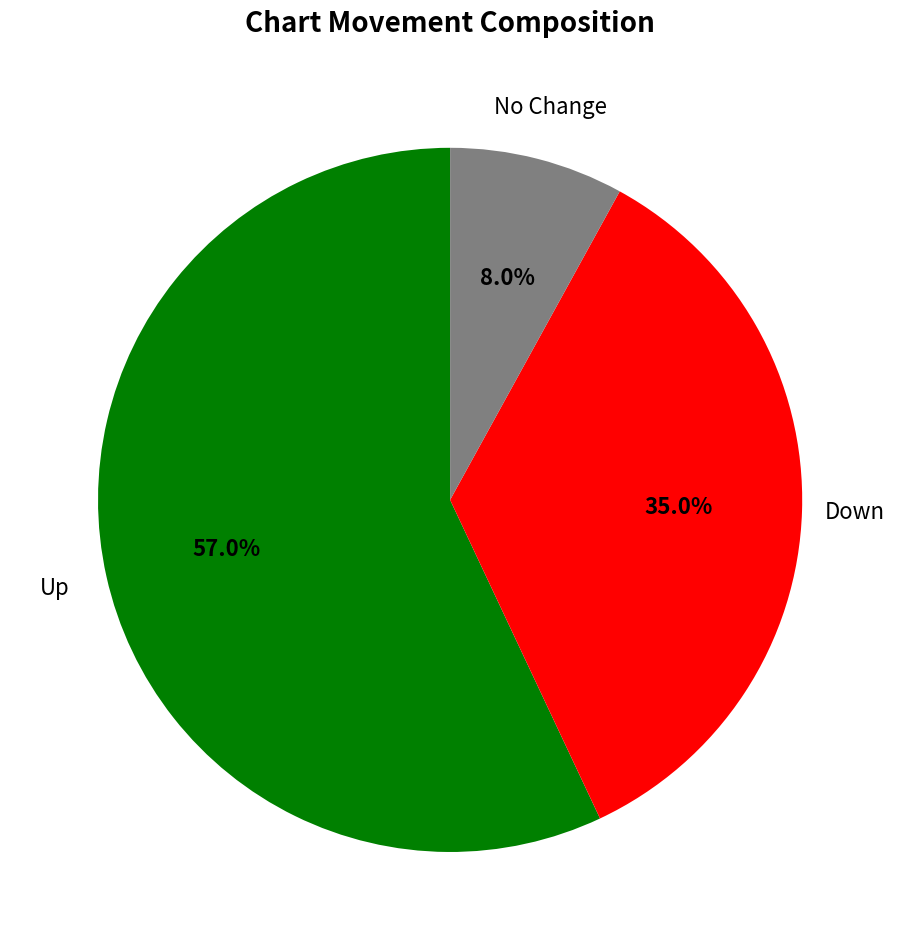

Rank the categories by value from lowest to highest.

No Change, Down, Up